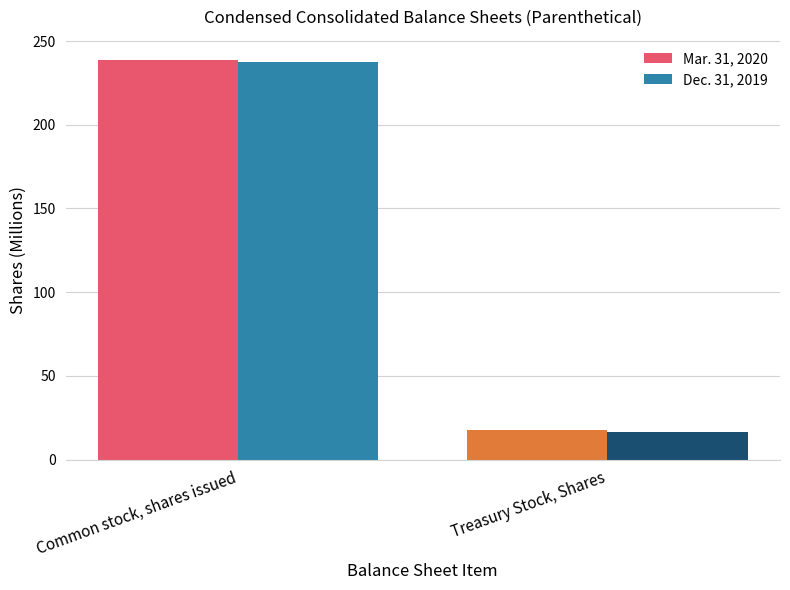

How many values in the Mar. 31, 2020 series are below 238?

1